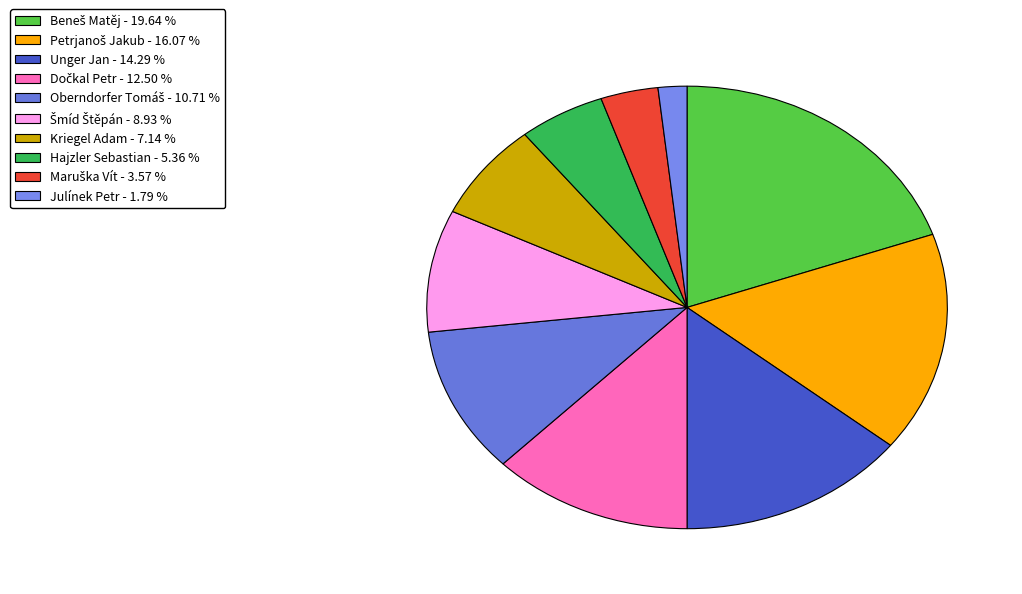

To the nearest percent, what is the average slice percentage?

10%